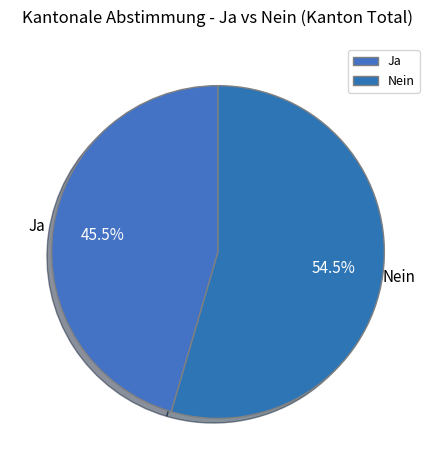

To the nearest percent, what is the difference between the Nein and Ja slice percentages?

9%